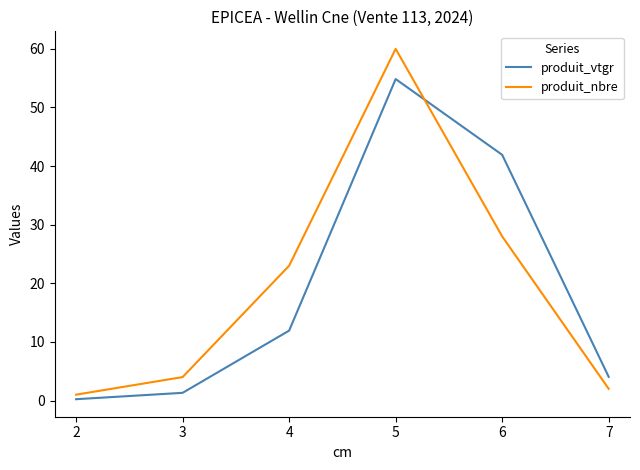

How many lines are shown in the chart?

2